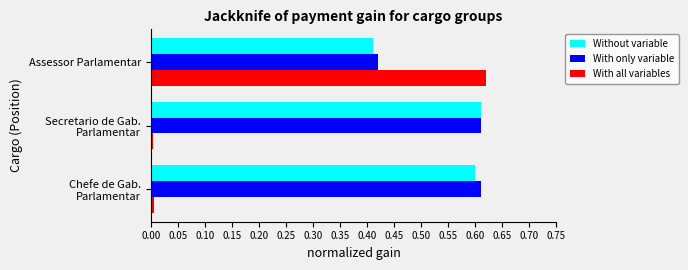

What is the average value of the Without variable series?

0.5